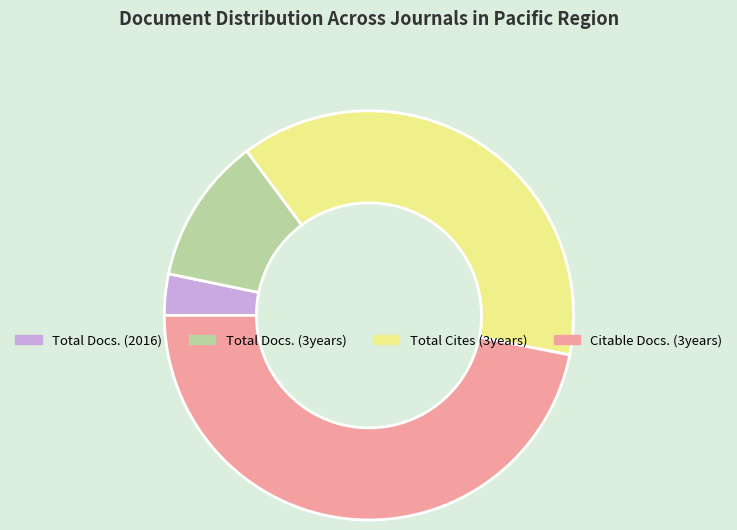

Between Total Docs. (2016) and Citable Docs. (3years), which is larger?

Citable Docs. (3years)